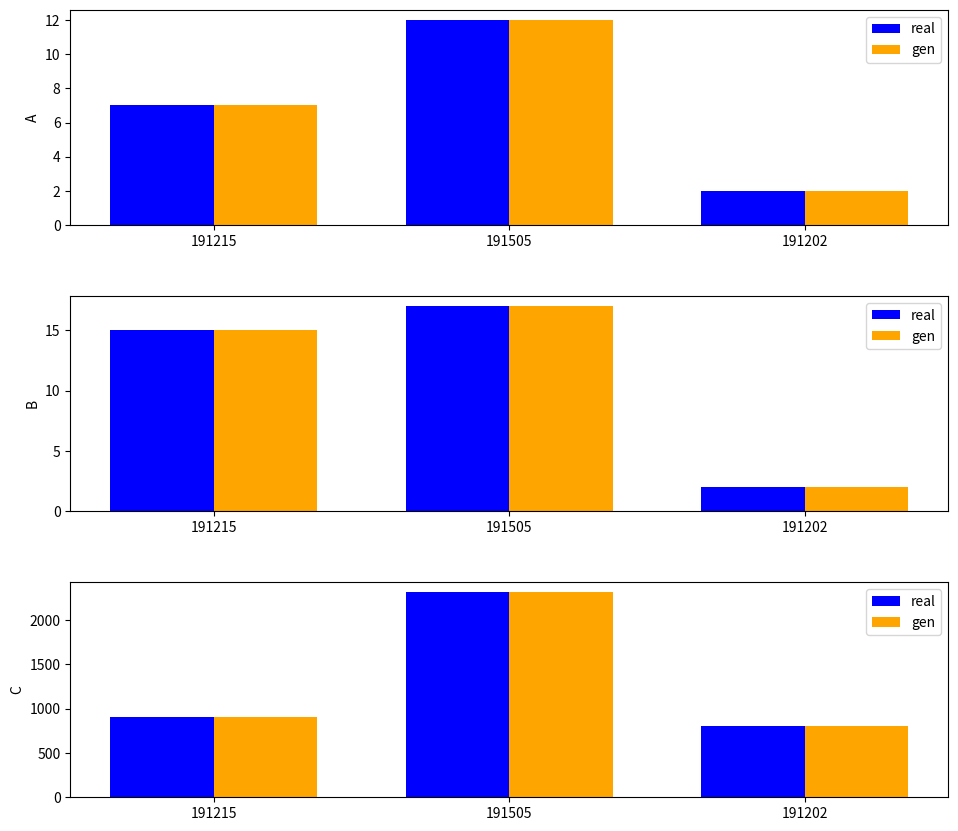

What is the maximum value shown in the chart?

2313